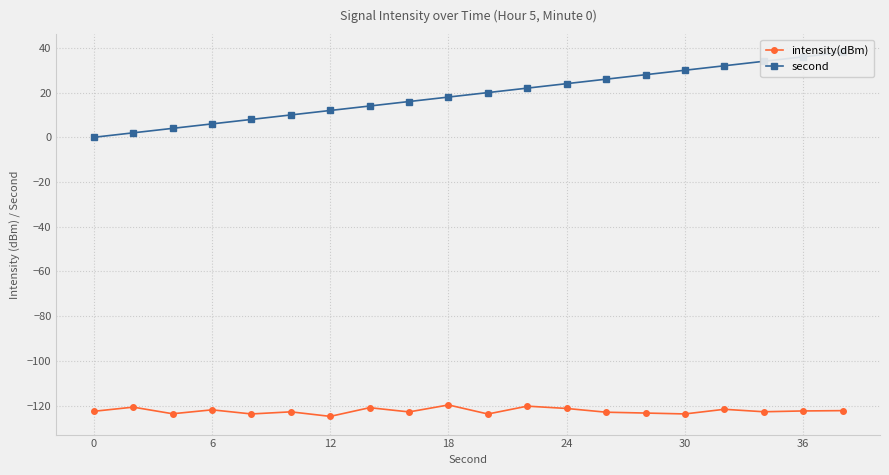

The value of intensity(dBm) at 12 is -28.0. True or false?

False